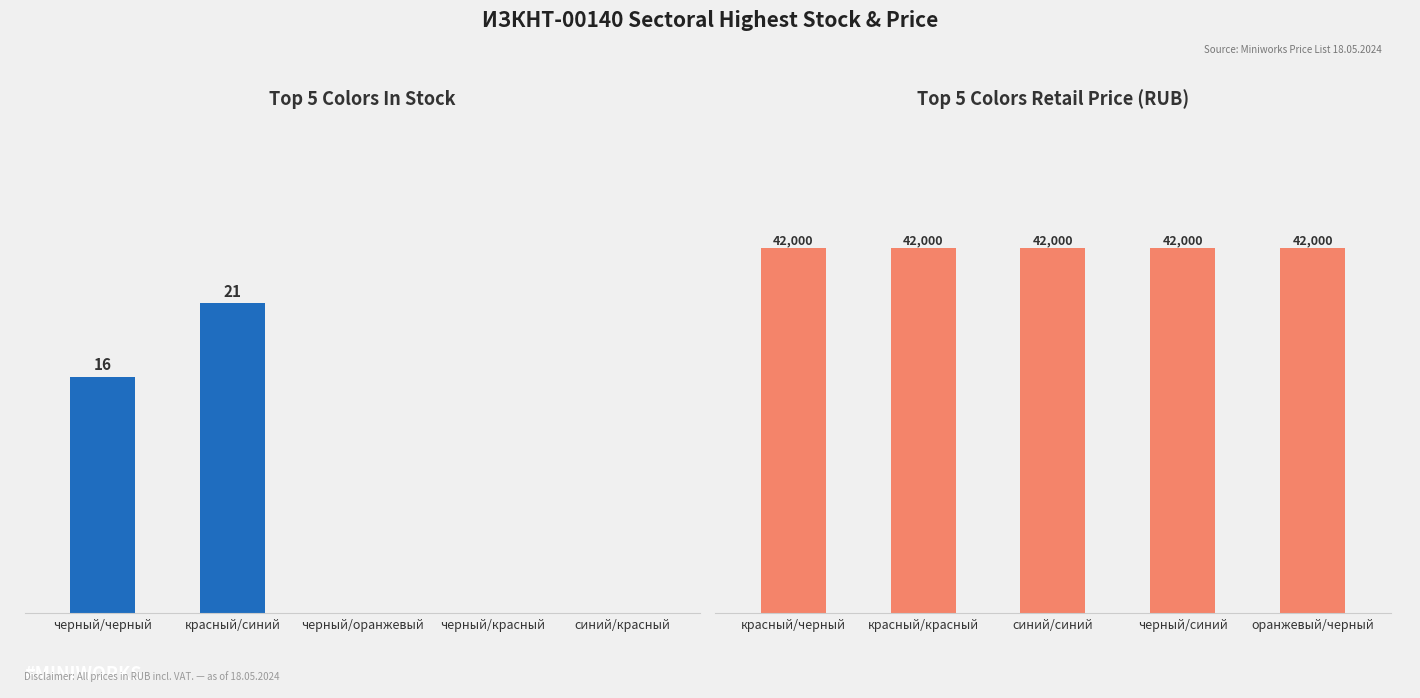

Which series has the largest total across all categories?

Retail Price (RUB)